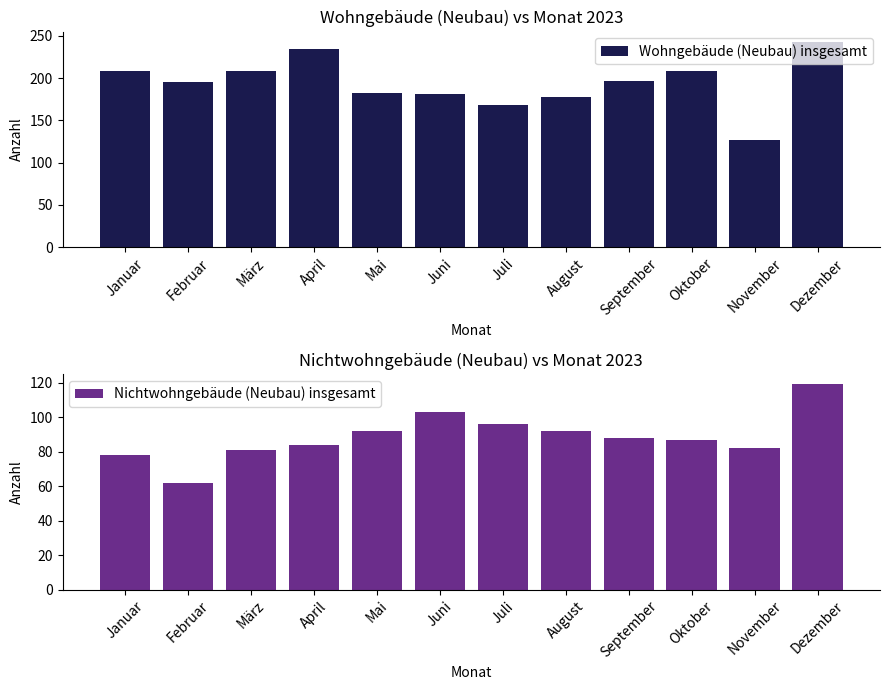

What is the spread (max minus min) of values at August?

86